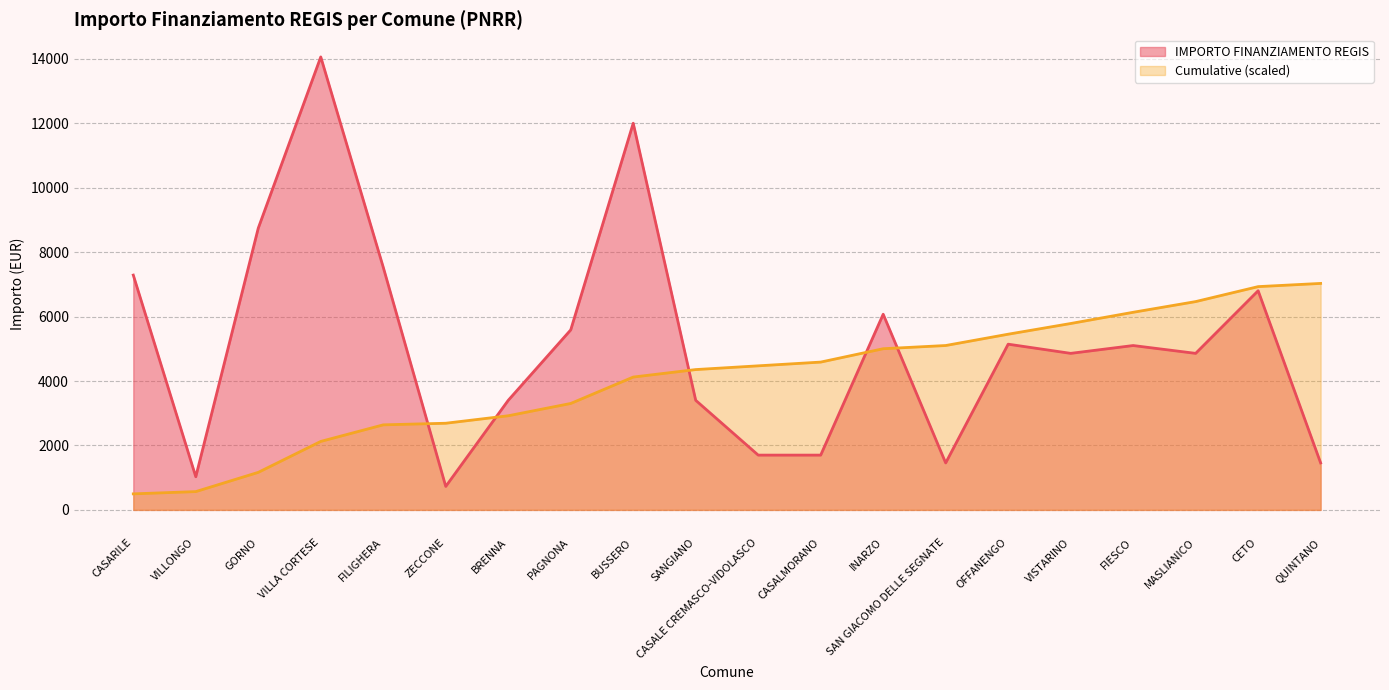

List the labels in order of value, largest first.

VILLA CORTESE, BUSSERO, GORNO, FILIGHERA, CASARILE, CETO, INARZO, PAGNONA, OFFANENGO, FIESCO, VISTARINO, MASLIANICO, BRENNA, SANGIANO, CASALE CREMASCO-VIDOLASCO, CASALMORANO, SAN GIACOMO DELLE SEGNATE, QUINTANO, VILLONGO, ZECCONE